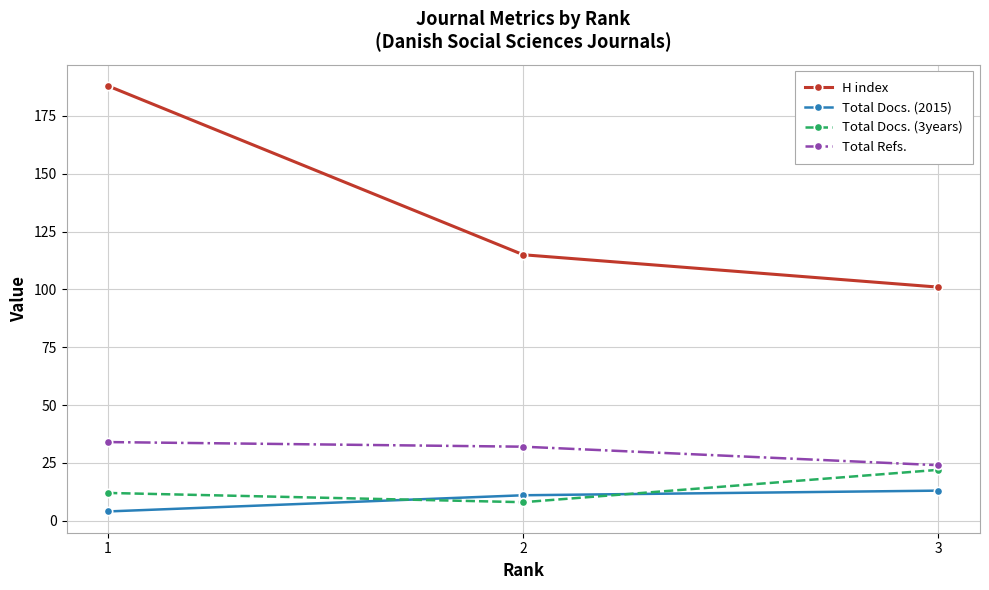

What is the maximum value for H index?

188